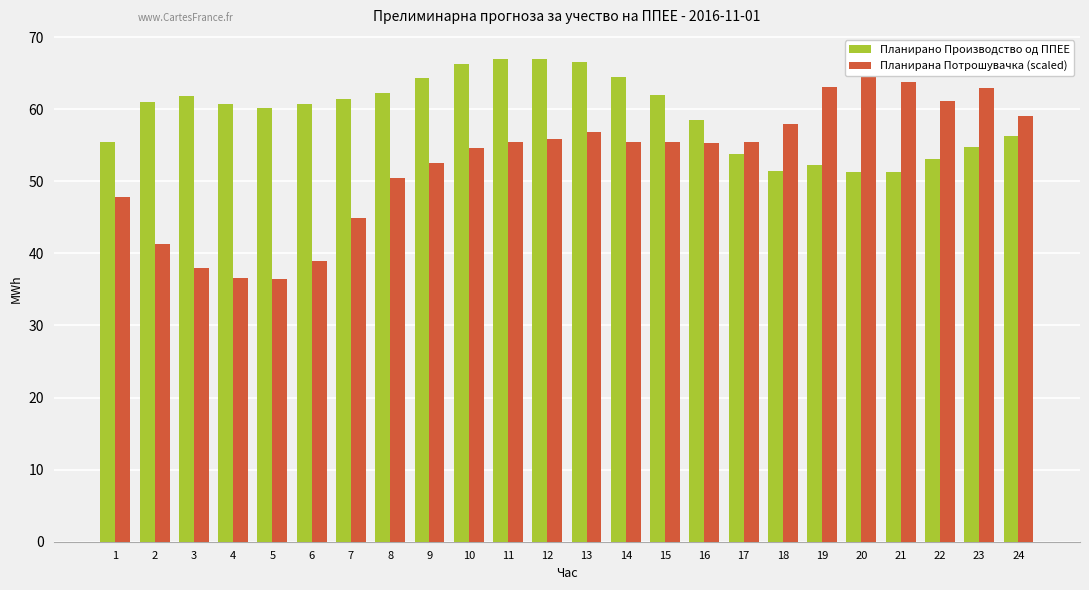

What is the total value across all series at 4?

97.2